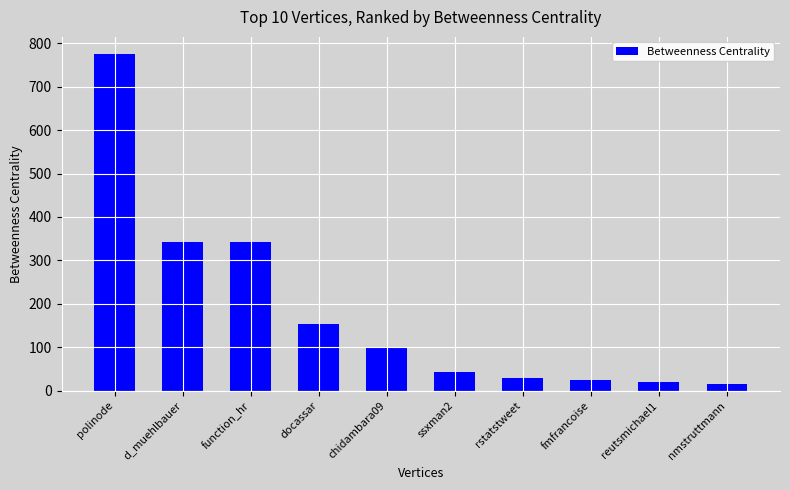

What is the maximum value shown in the chart?

775.8